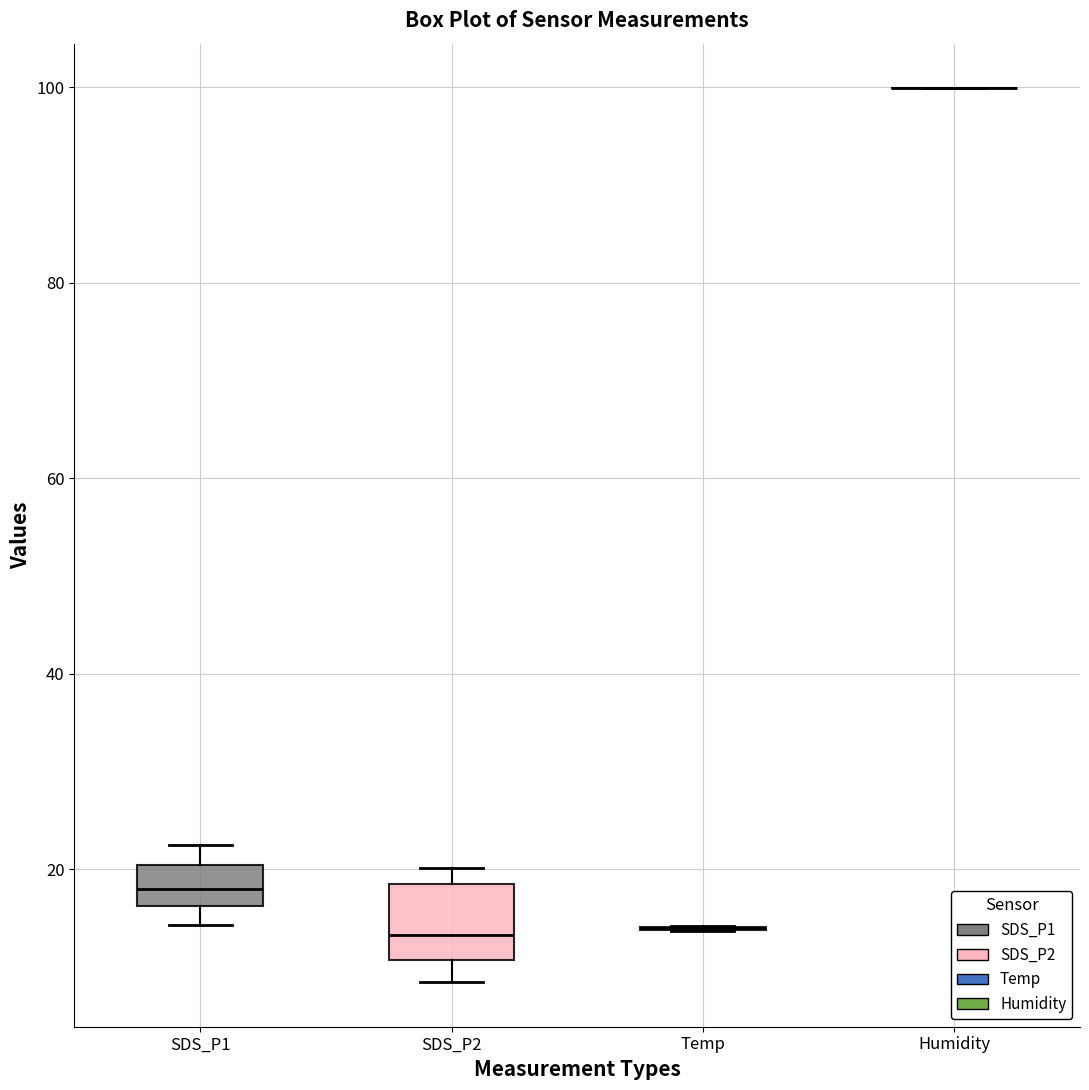

Comparing the boxes themselves (not the whiskers), which one is the tallest?

SDS_P2